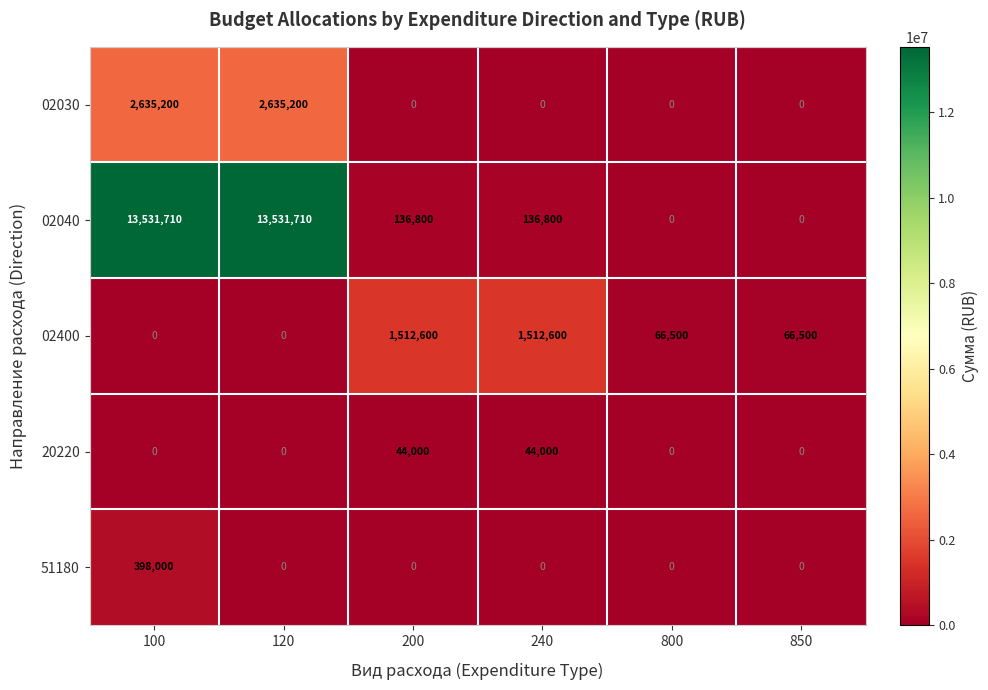

List the series in order of their peak value, lowest first.

20220, 51180, 02400, 02030, 02040